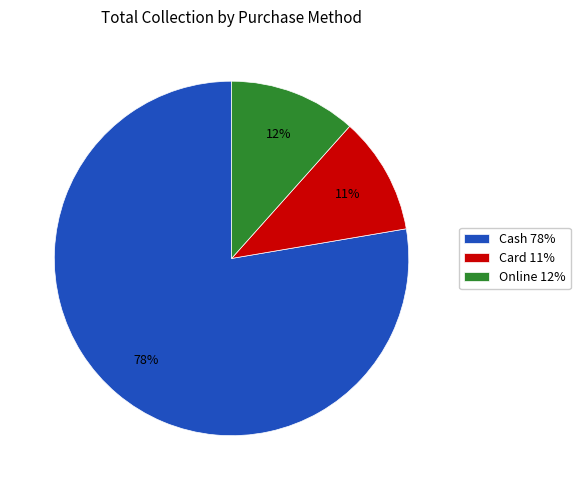

Approximately how many times larger is the value at Online 12% compared to Card 11%?

1.1